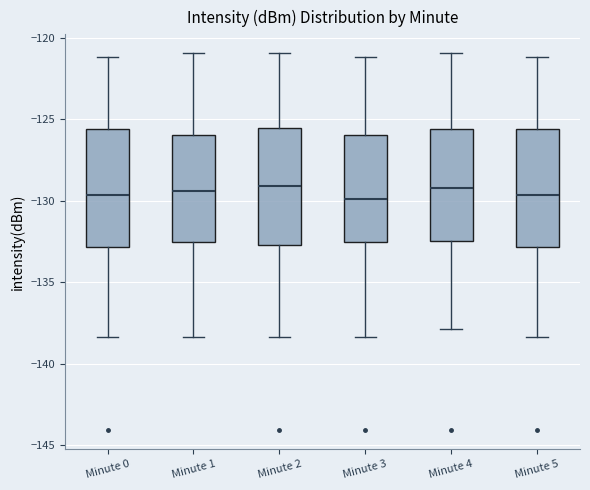

Reading left to right, transcribe this box plot: for each box, give where its median line is, the range the box spans, and where its two whiskers end, as read against the y-axis. The values are not printed on the chart, so give them approximately, as read against the axis.

Minute 0: median -129.5, box -133.0 to -125.5, whiskers -138.5 to -121.0
Minute 1: median -129.5, box -132.5 to -126.0, whiskers -138.5 to -121.0
Minute 2: median -129.0, box -132.5 to -125.5, whiskers -138.5 to -121.0
Minute 3: median -130.0, box -132.5 to -126.0, whiskers -138.5 to -121.0
Minute 4: median -129.0, box -132.5 to -125.5, whiskers -138.0 to -121.0
Minute 5: median -129.5, box -133.0 to -125.5, whiskers -138.5 to -121.0